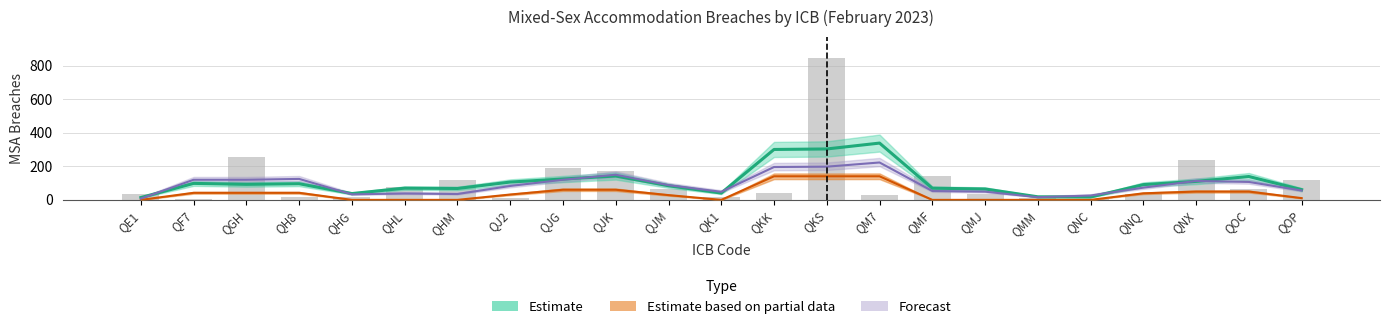

What is the value of the 3rd bar from the left?

253